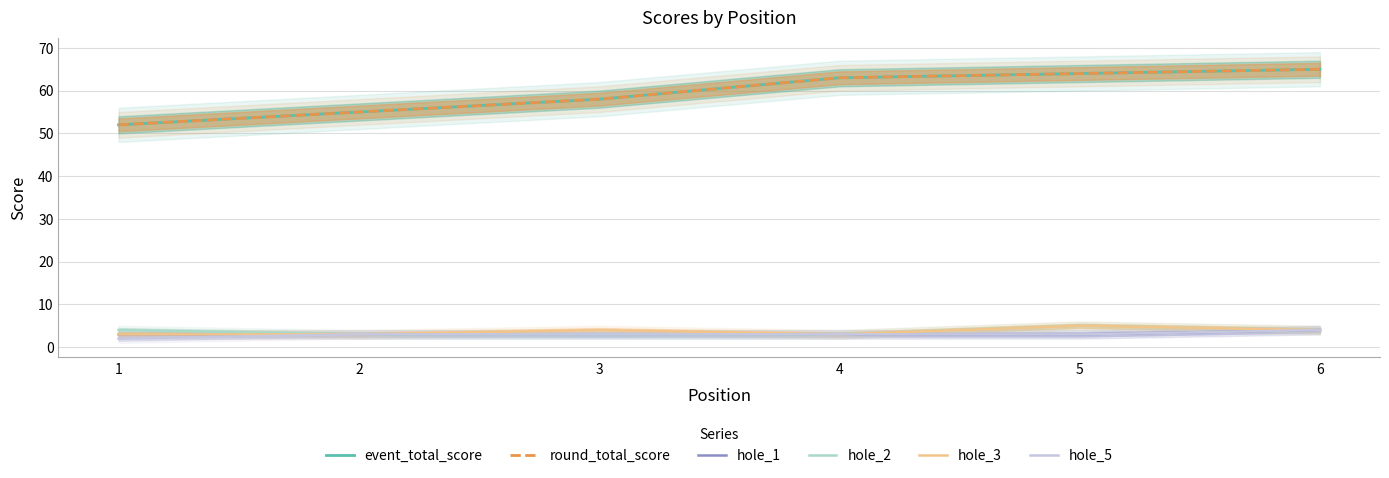

Where does the hole_3 series first go above 4?

5